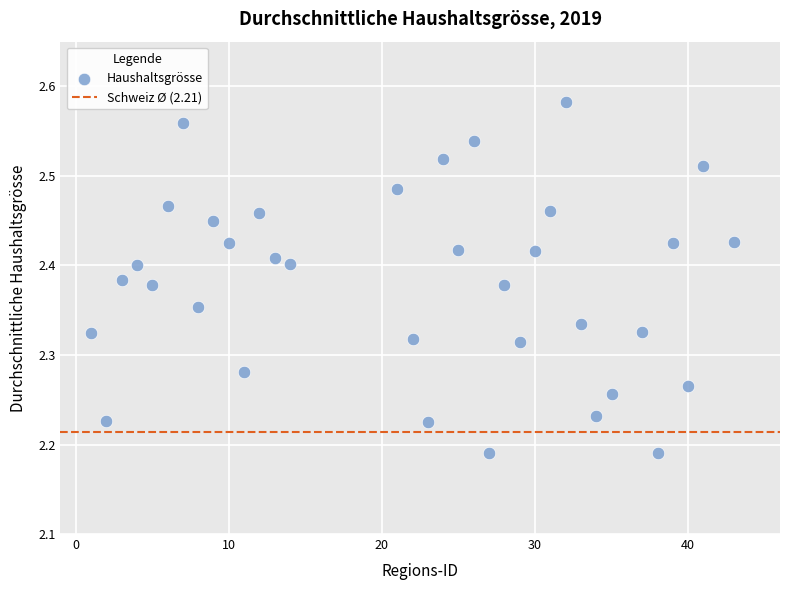

What is the range of Y values (max minus min)?

0.4